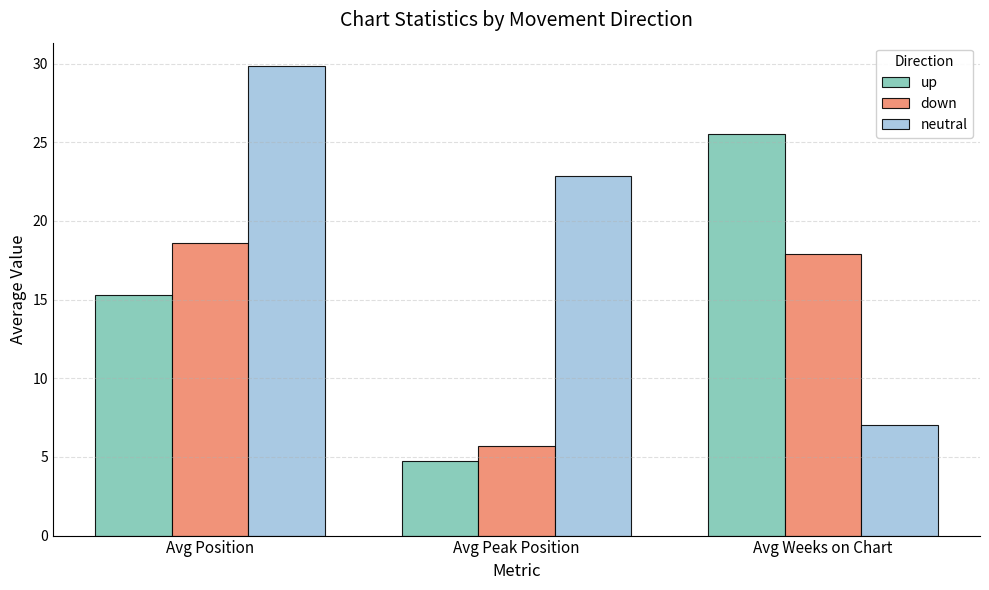

Which series changed the most between Avg Position and Avg Peak Position?

down